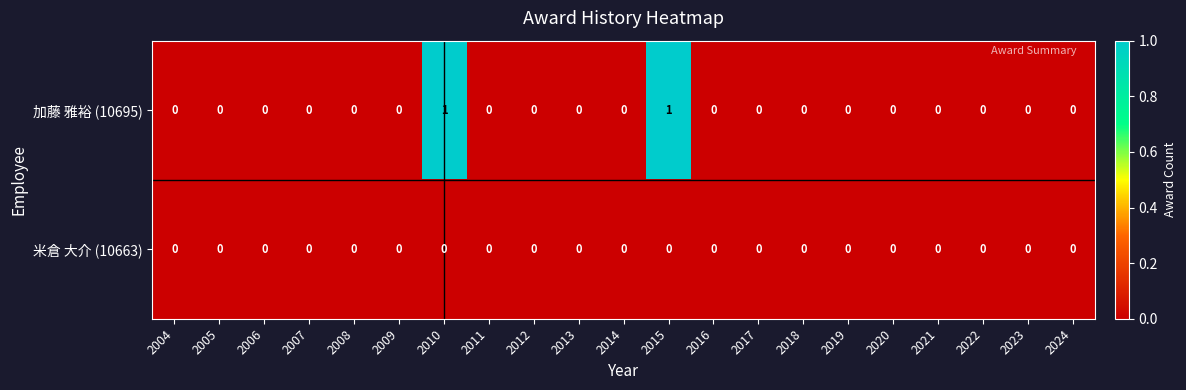

Which series has the largest total across all categories?

加藤 雅裕 (10695)